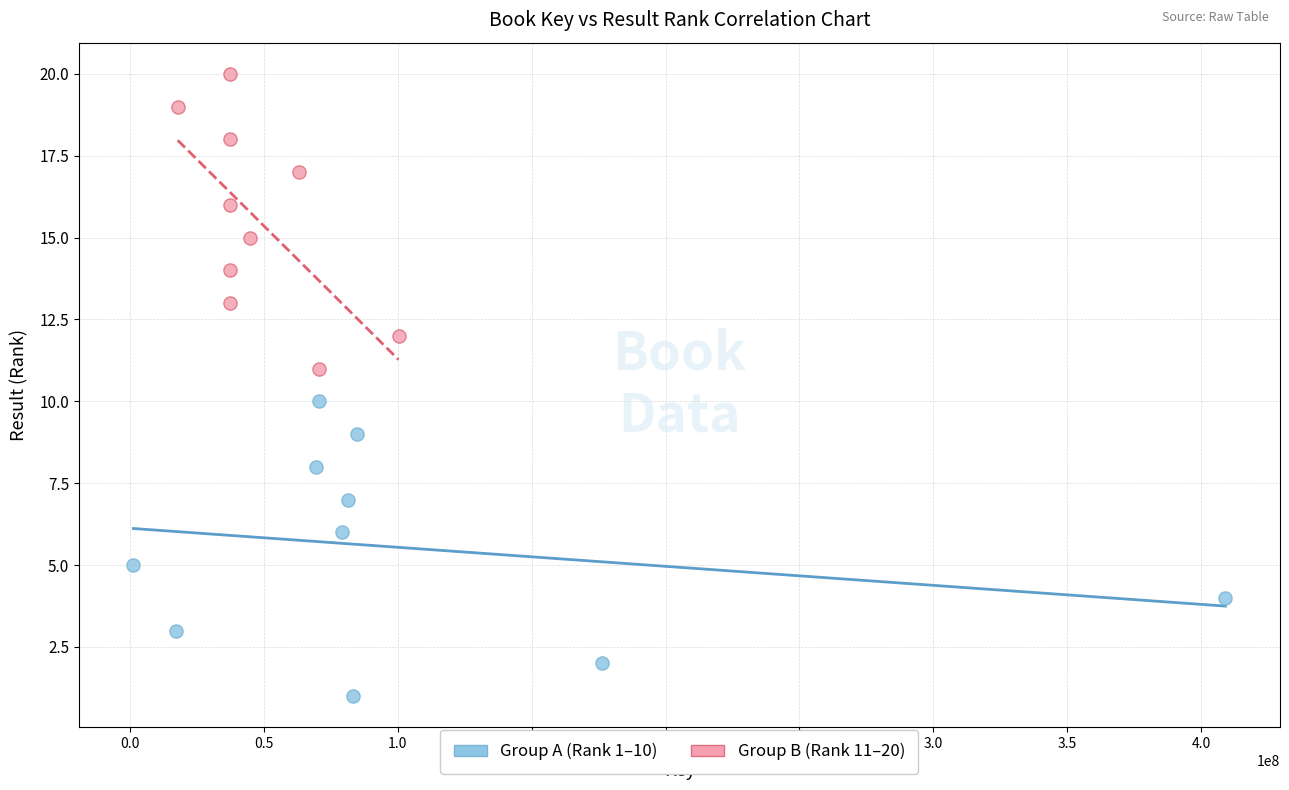

Which series reaches the maximum Y coordinate?

Group B (Rank 11–20)